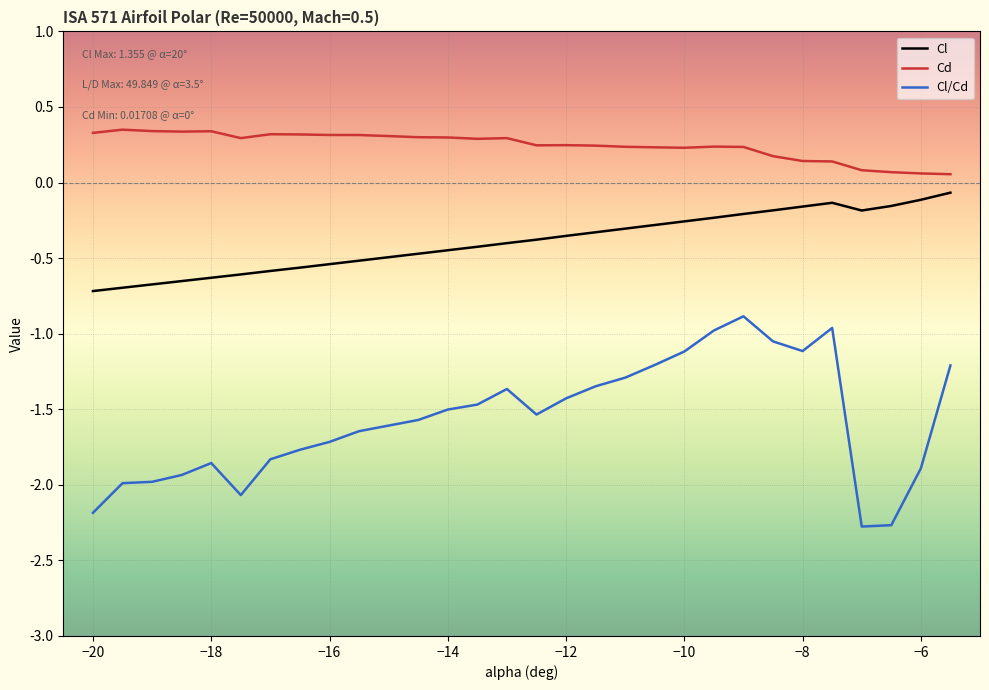

Does the chart display data point markers on the line(s)?

No